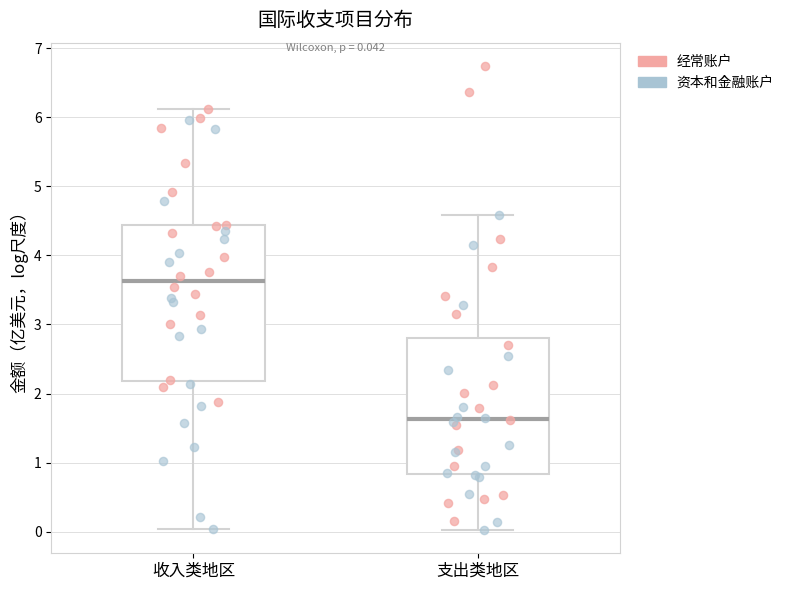

Comparing the boxes themselves (not the whiskers), which one is the tallest?

收入类地区